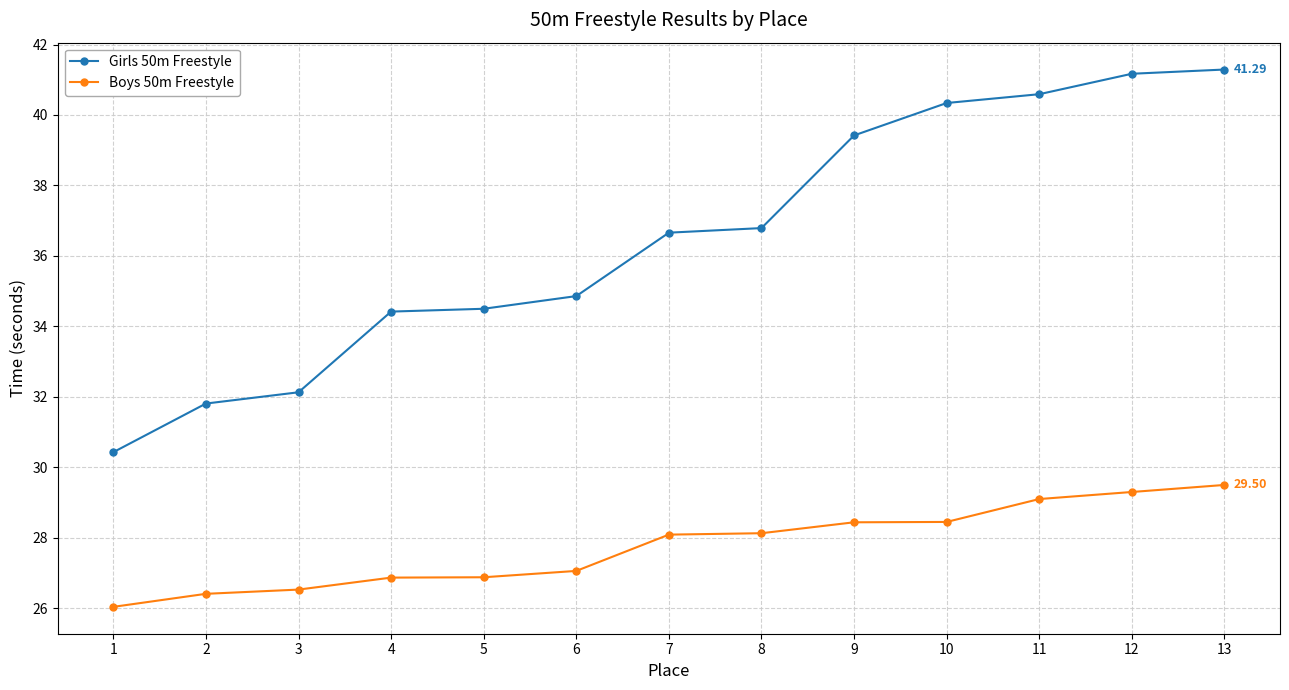

Is the value of Boys 50m Freestyle at 10 greater than the value of Girls 50m Freestyle at 2?

No